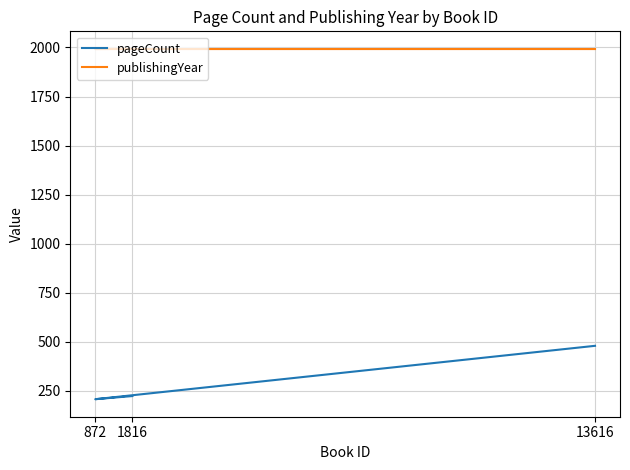

Reading left to right, what are all the values shown in this chart?

pageCount: 13616=480	872=208	1816=224
publishingYear: 13616=1992	872=1992	1816=1993